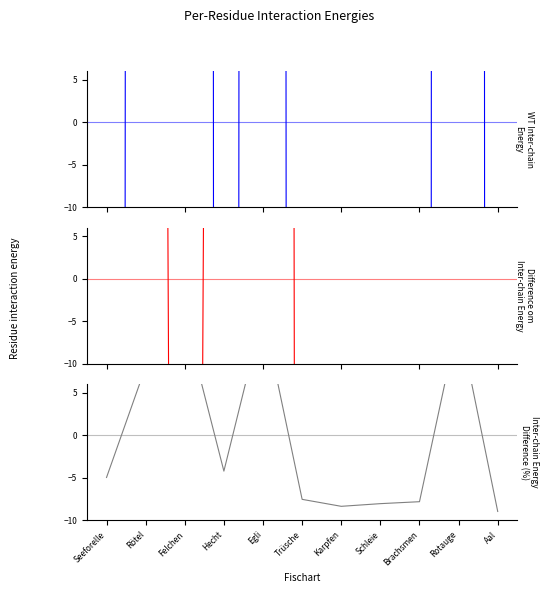

What are all the series names shown in the legend?

Netzfischerei Gewicht [kg], Angelfischerei Gewicht [kg], Anteil [%]